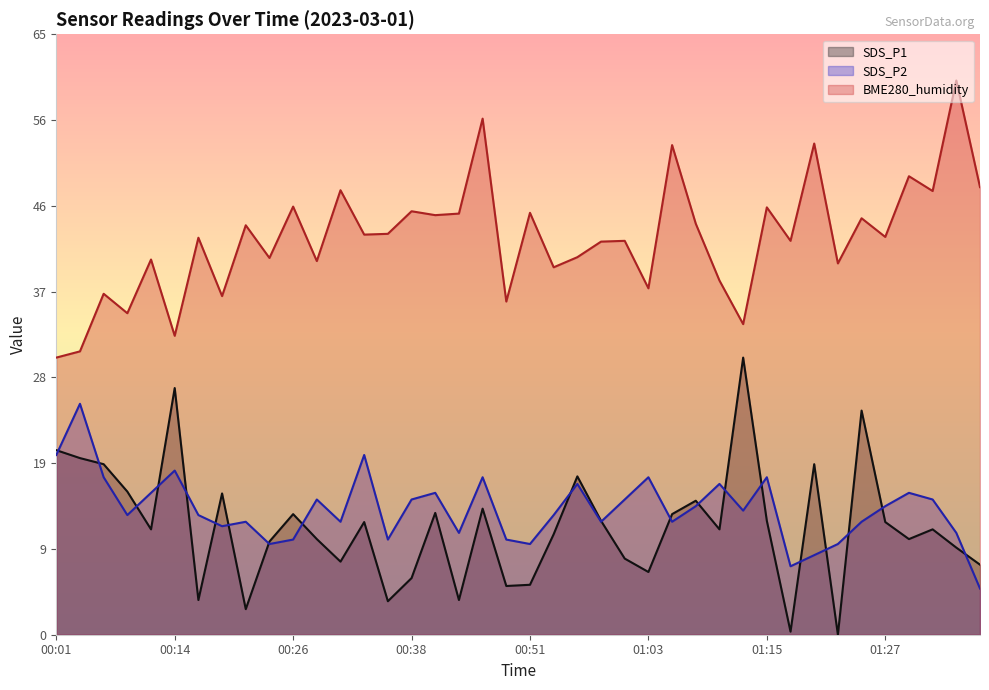

What is the difference between the second highest and second lowest values in the SDS_P2 series?

12.0